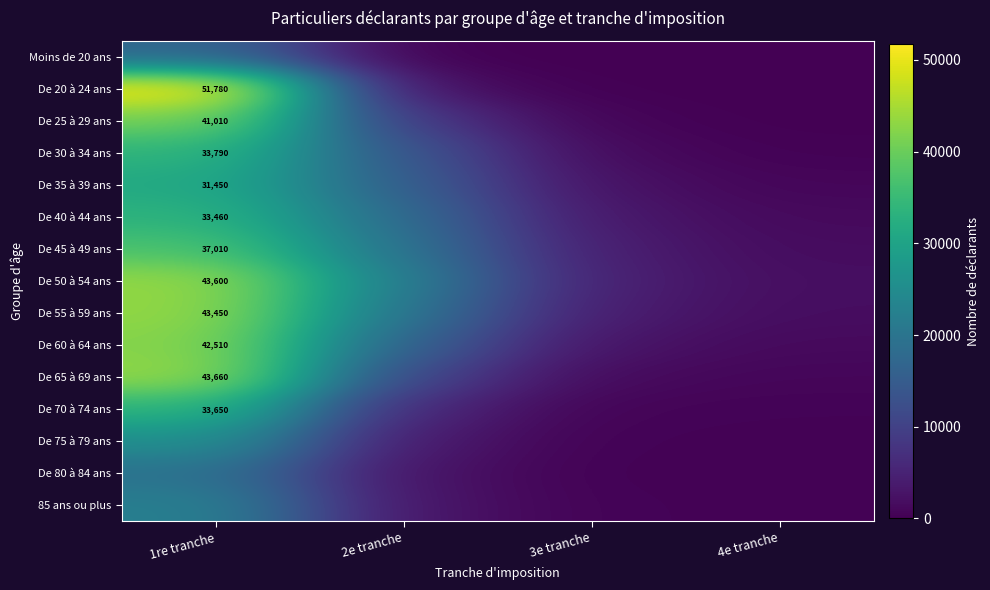

Rank the categories by De 35 à 39 ans value from highest to lowest.

1re tranche, 2e tranche, 3e tranche, 4e tranche